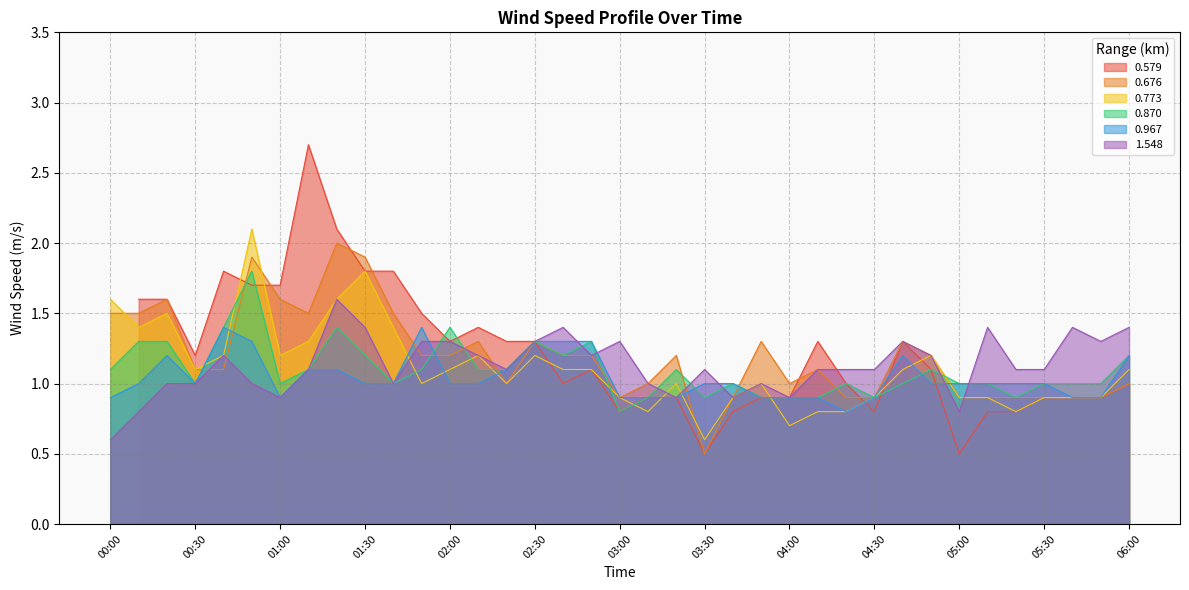

Which series ends up on top after the final intersection of 1.548 and 0.676?

1.548